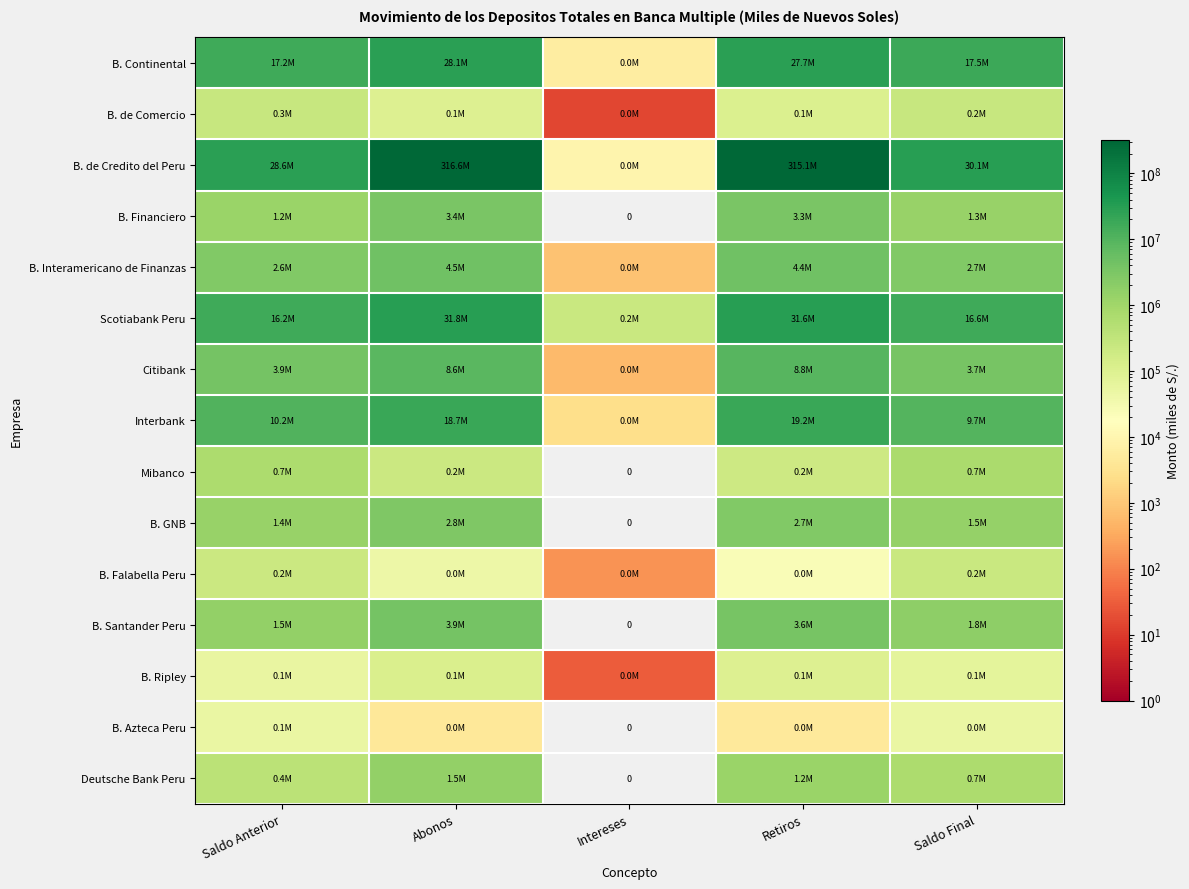

The B. de Comercio series shows 397352.4 at Saldo Final. True or false?

False